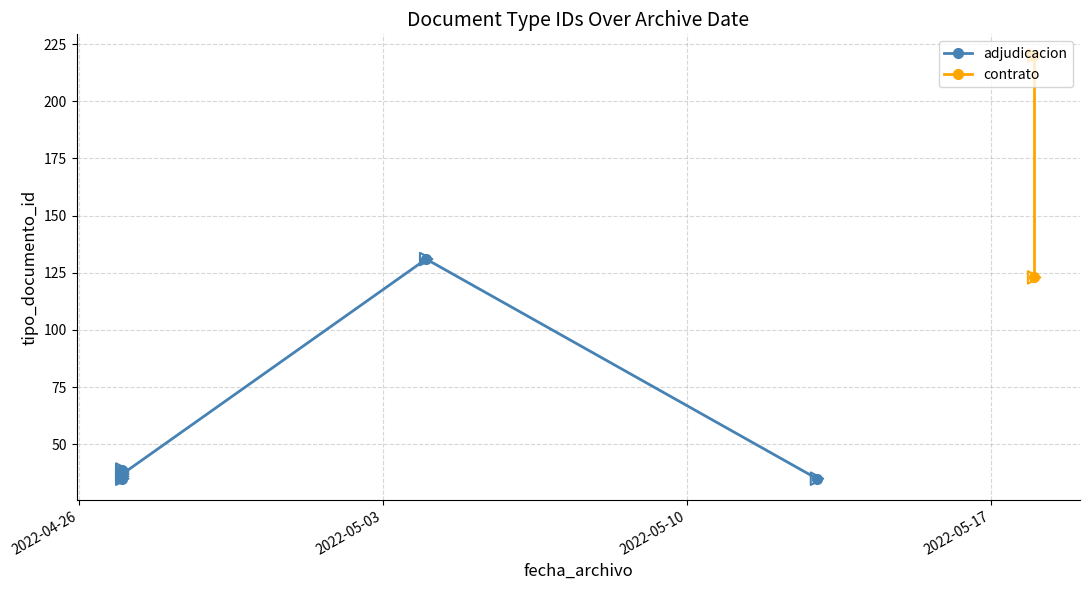

Which has a higher value, 2022-04-27 or 2022-05-18?

2022-05-18